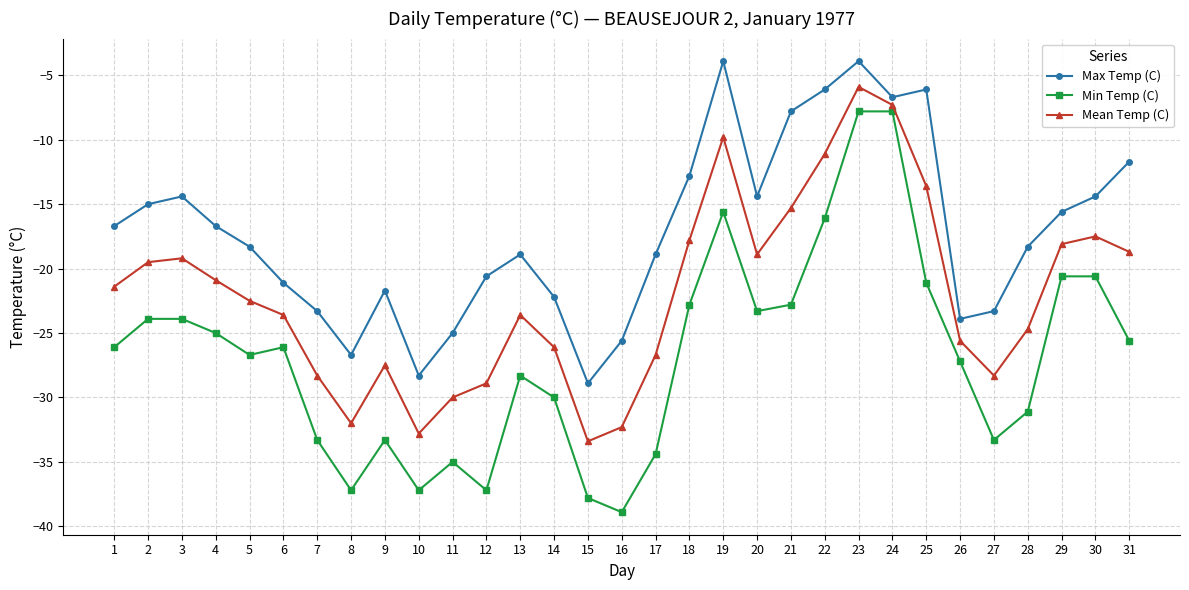

How many interior local peaks does the Mean Temp (C) series have?

6